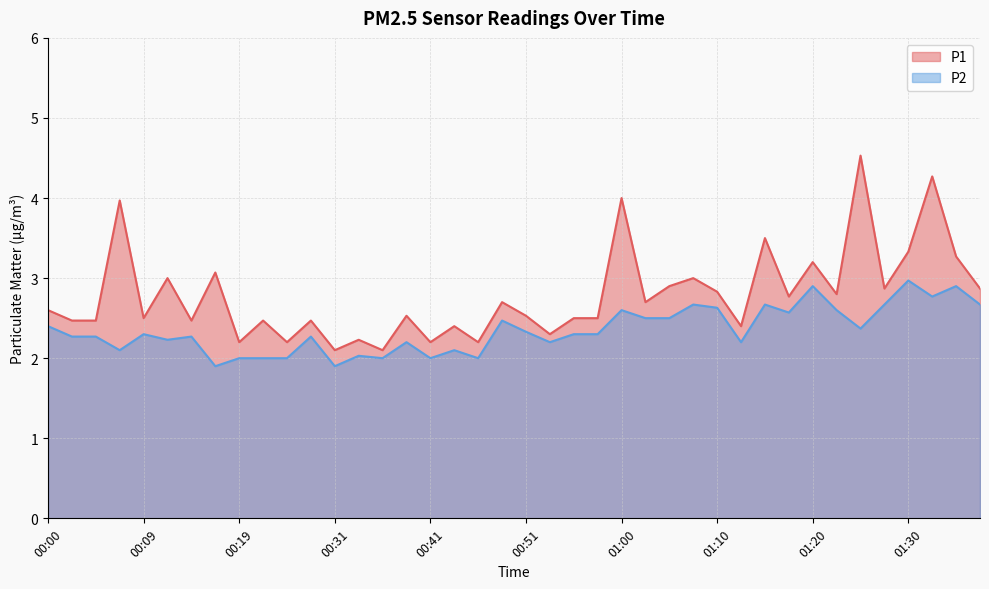

What position from the left is 00:39?

16